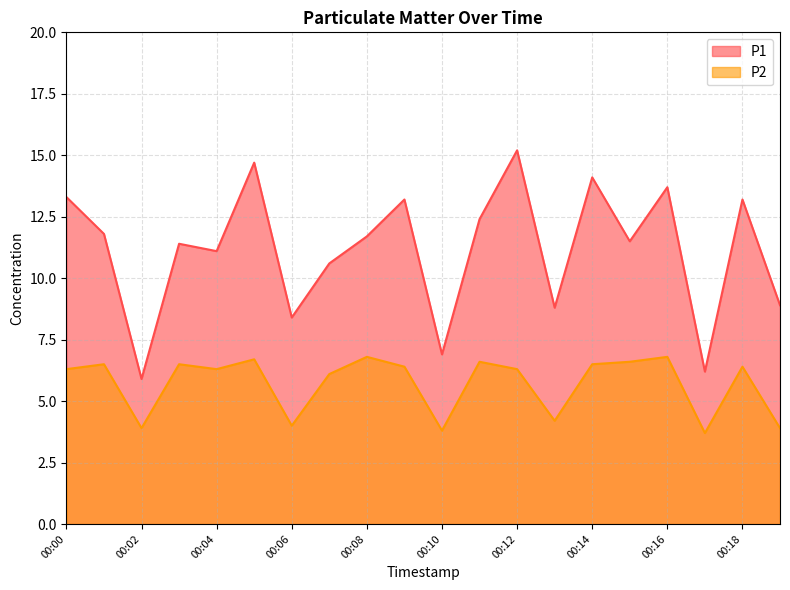

At which label is P1 closest to 10?

00:07